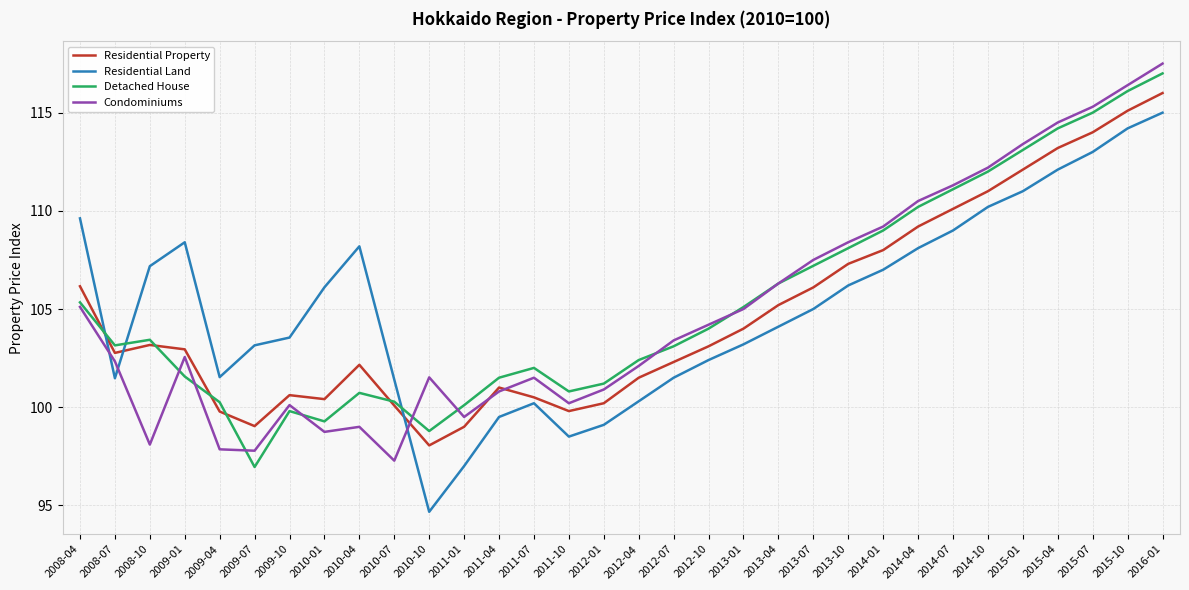

How many times do Detached House and Residential Property cross each other?

5